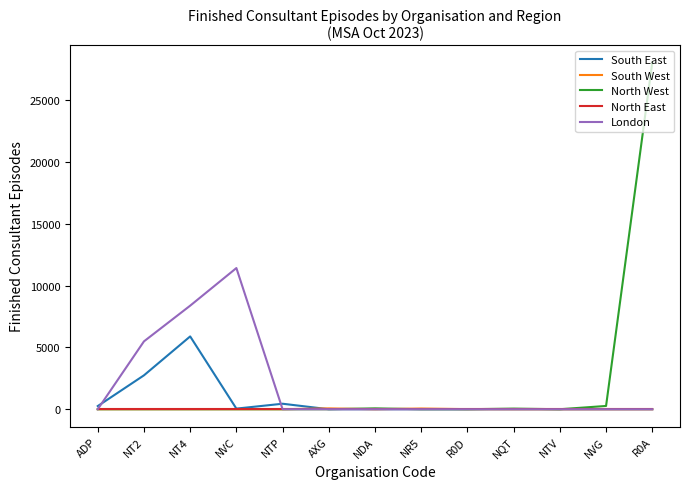

The value of North East at NTP is 0. True or false?

True